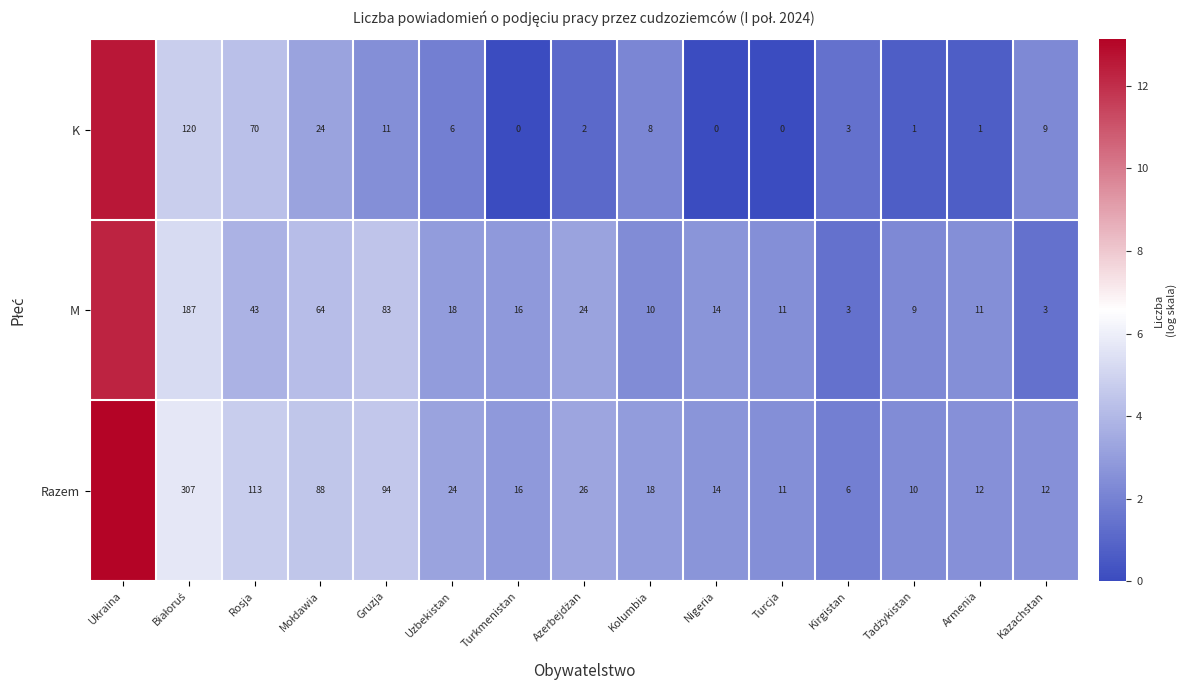

Is it true that M equals 6.8 at Gruzja?

False